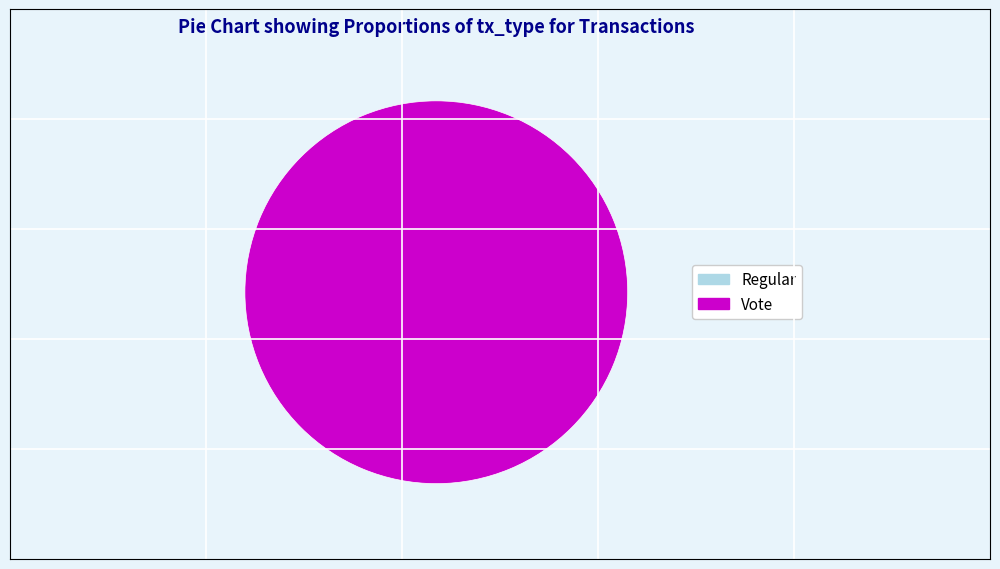

Is it true that Regular is 0% of the pie?

True